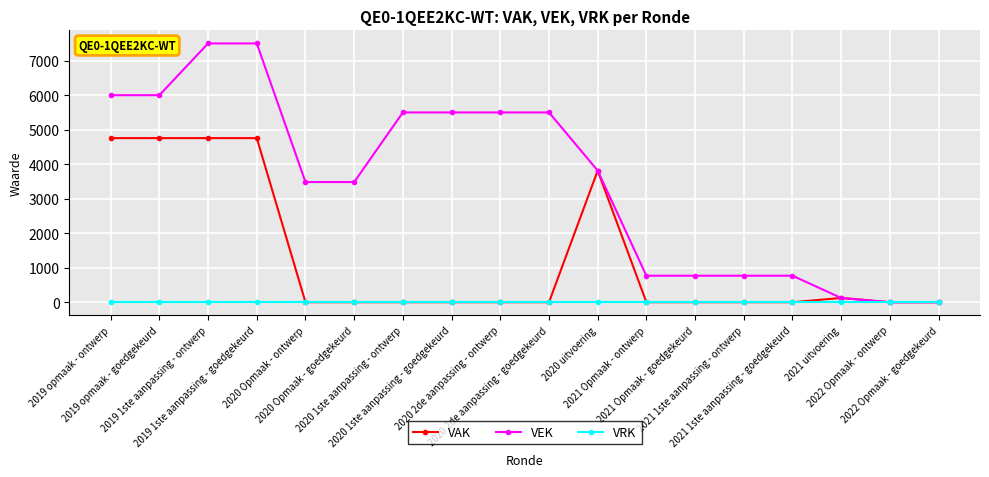

Reading left to right, extract all data points from this chart.

VAK: 4756	4756	4756	4756	0	0	0	0	0	0	3814	0	0	0	0	123	0	0
VEK: 6000	6000	7500	7500	3483	3483	5500	5500	5500	5500	3814	768	768	768	768	123	0	0
VRK: 0	0	0	0	0	0	0	0	0	0	0	0	0	0	0	0	0	0